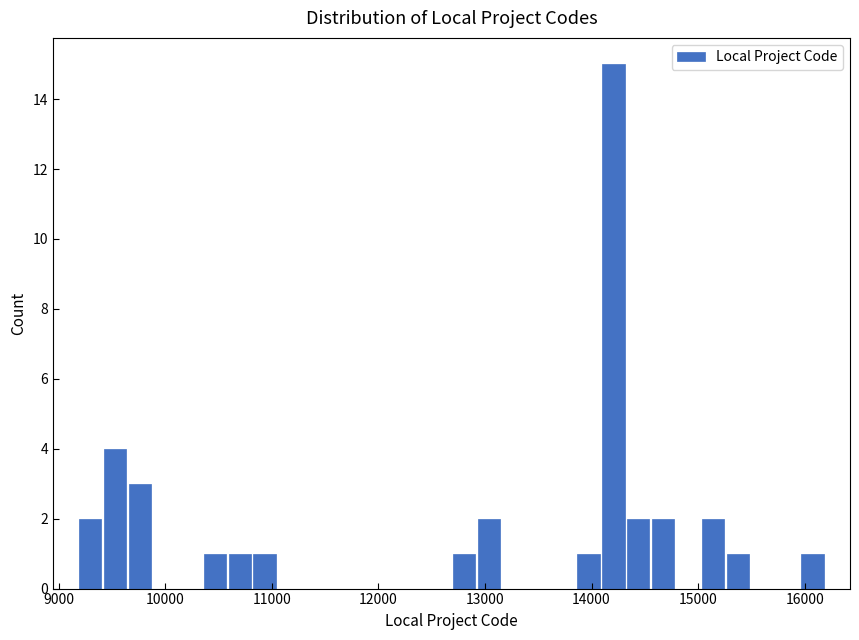

Around what value on the x-axis is the tallest bar? Give the approximate position of its centre, as read against the axis.

14200